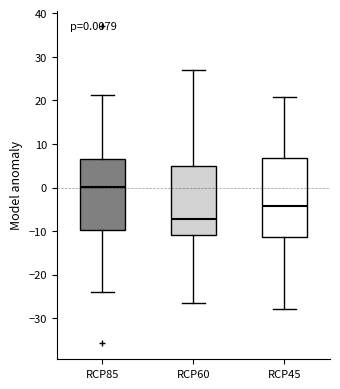

Comparing the boxes themselves (not the whiskers), which one is the tallest?

RCP45